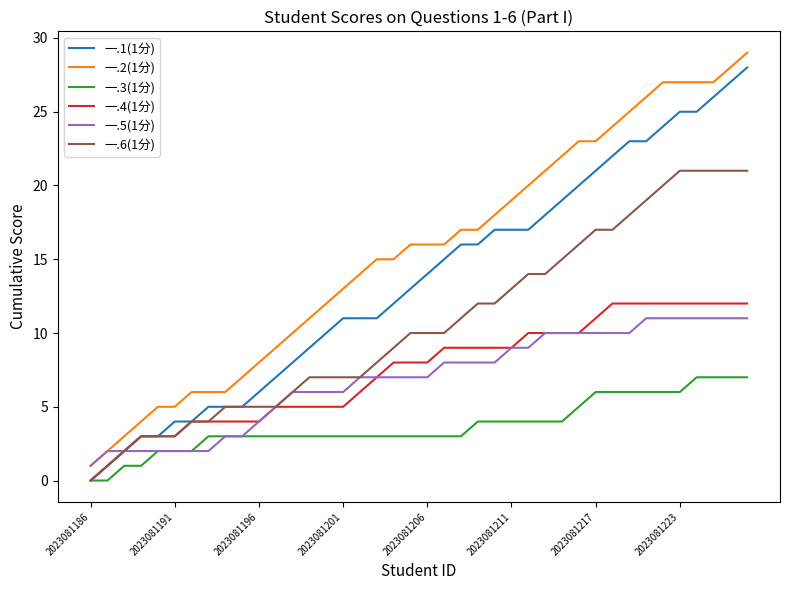

True or false: 一.2(1分) and 一.6(1分) cross at least once.

False